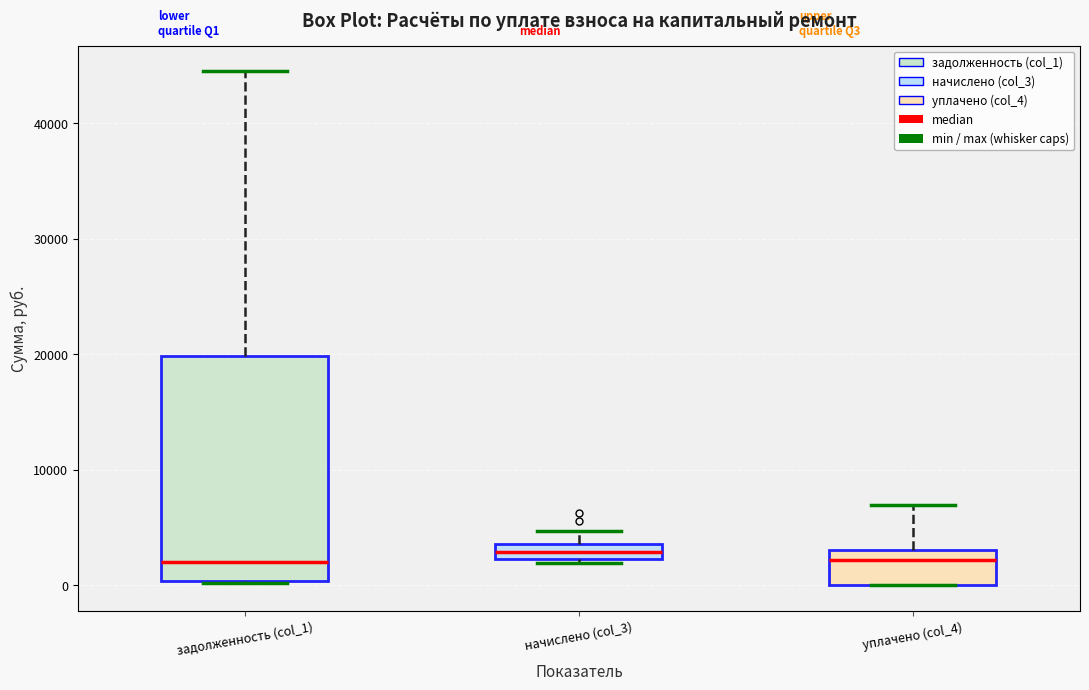

Where does the median line of the box for задолженность (col_1) sit on the y-axis? The values are not printed on the chart, so give them approximately, as read against the axis.

2000